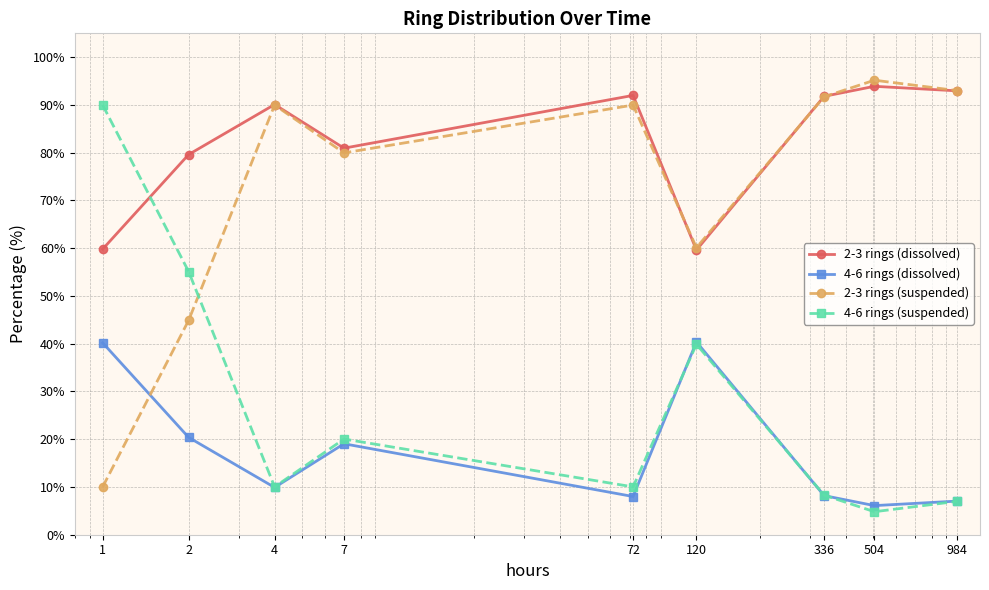

What is the average value of the 2-3 rings (suspended) series?

72.8